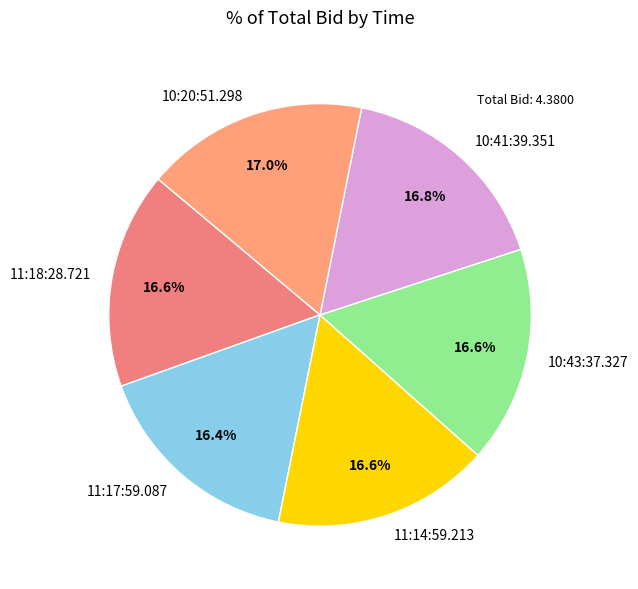

What percentage is NOT represented by 11:14:59.213?

83.4%